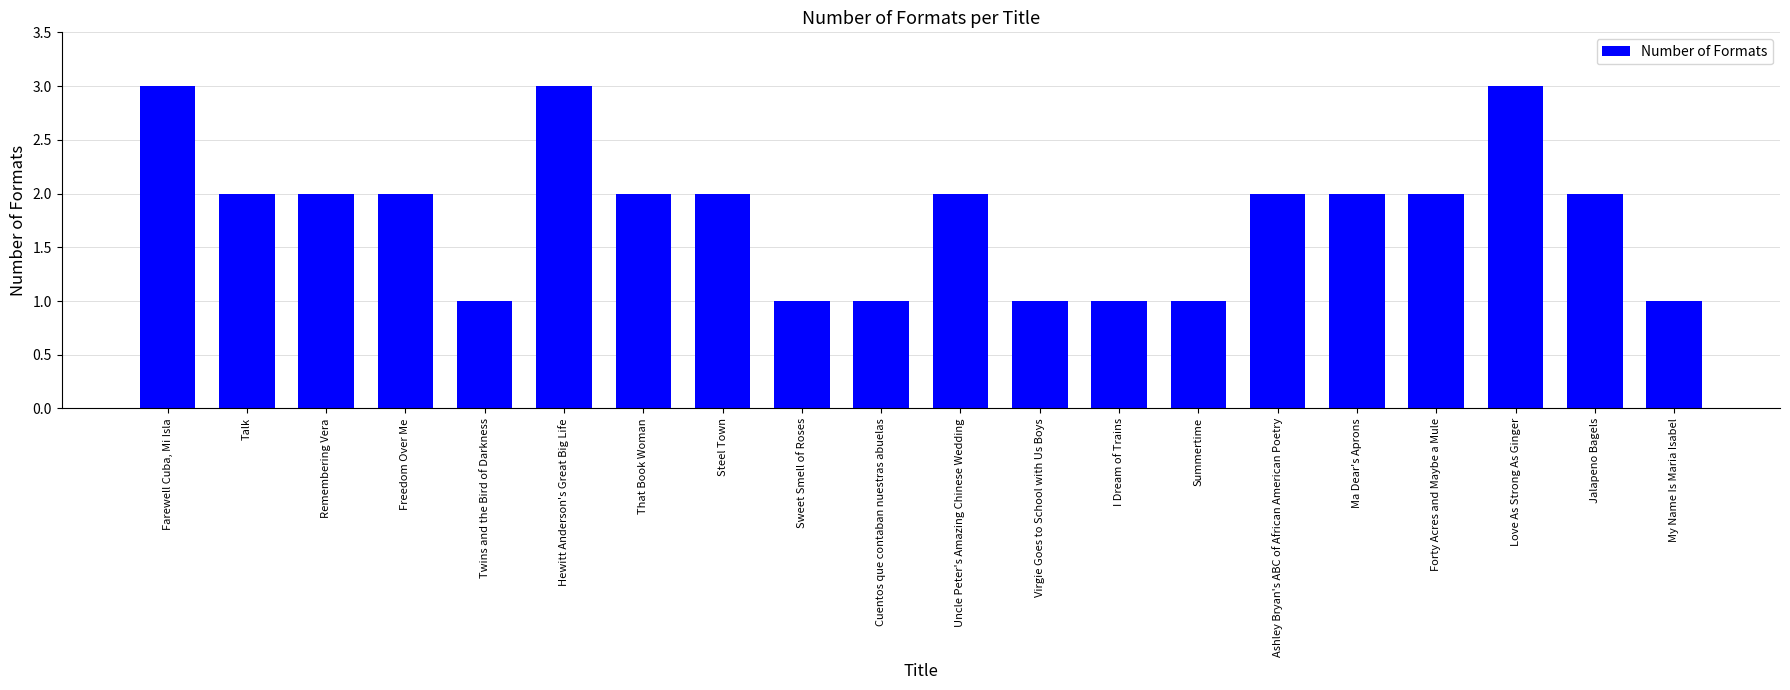

Does the chart contain any negative values?

No